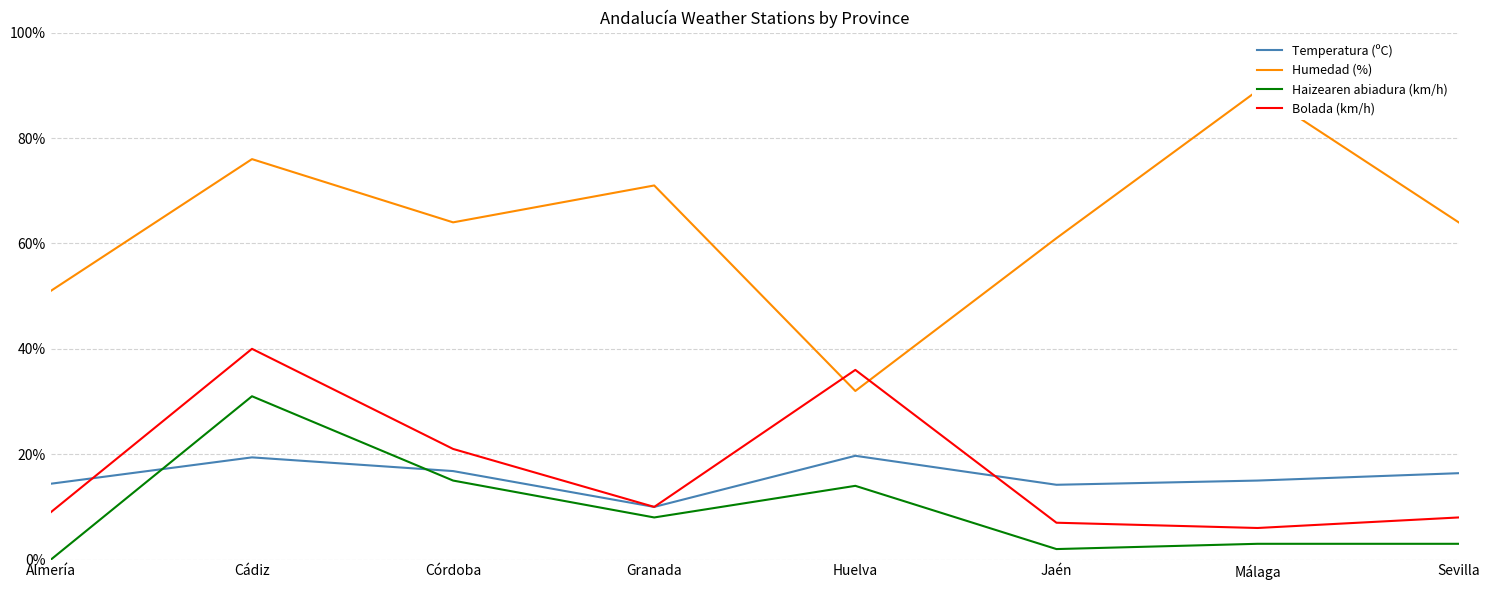

What is the difference between the maximum and minimum values in the Haizearen abiadura (km/h) series?

31.0